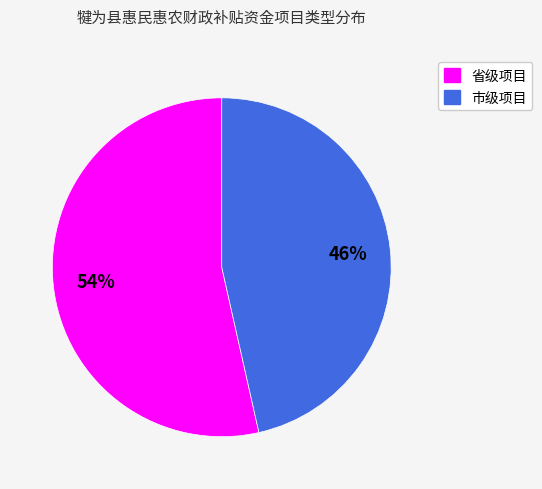

To the nearest percent, what is the combined percentage of 市级项目 and 省级项目?

100%